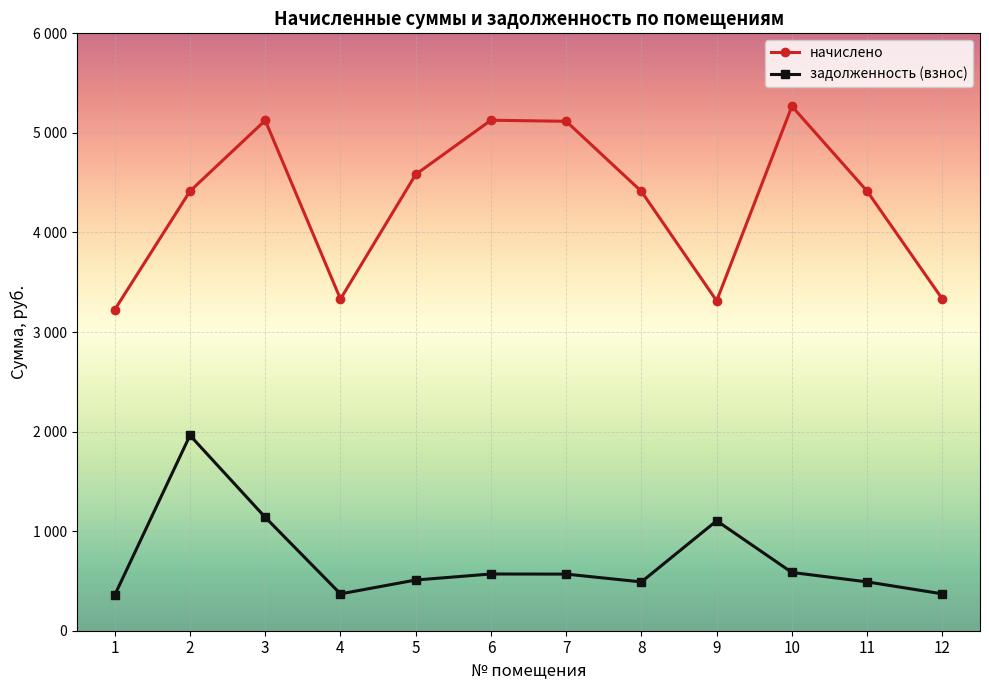

What are all the series names shown in the legend?

начислено, задолженность (взнос)